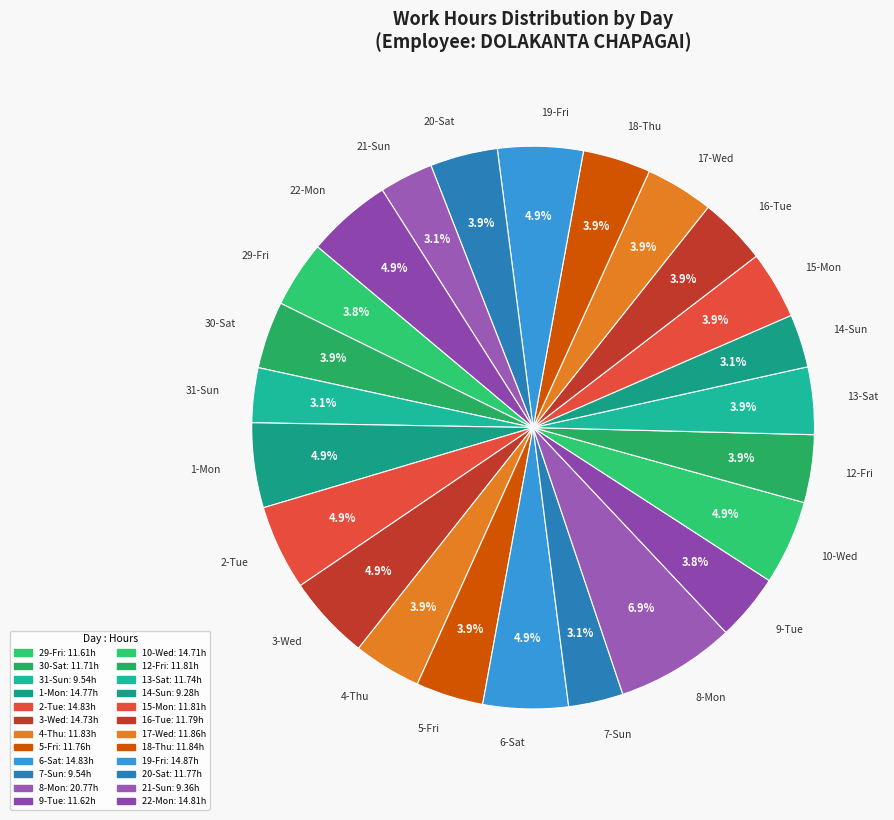

What percentage is the 9-Tue slice, to the nearest percent?

4%